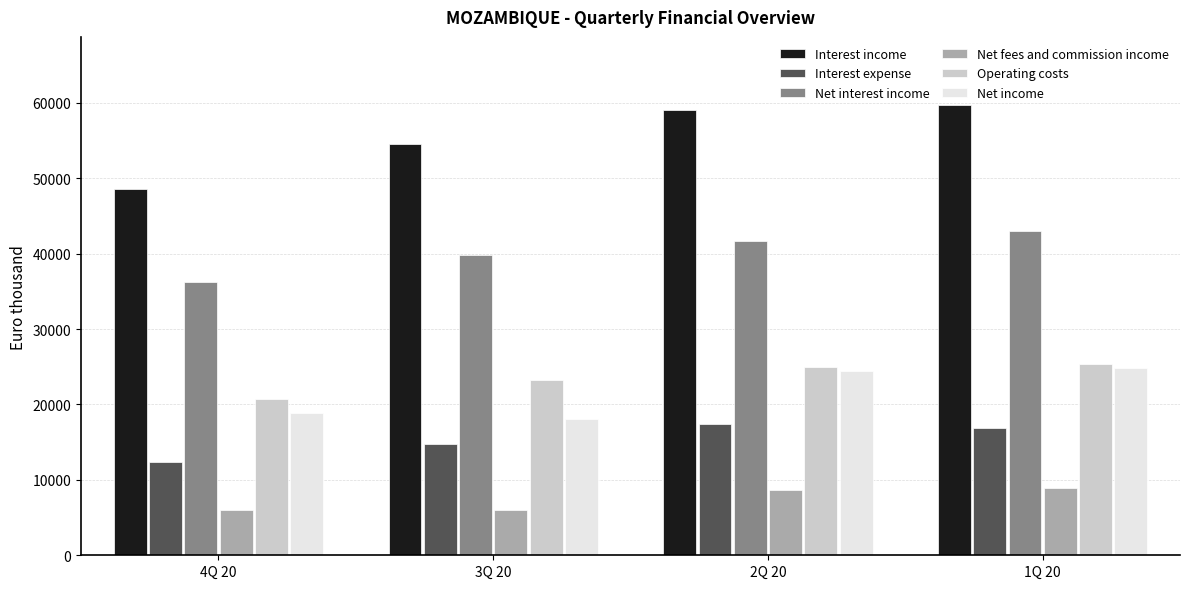

Which series has the largest range (max minus min)?

Interest income